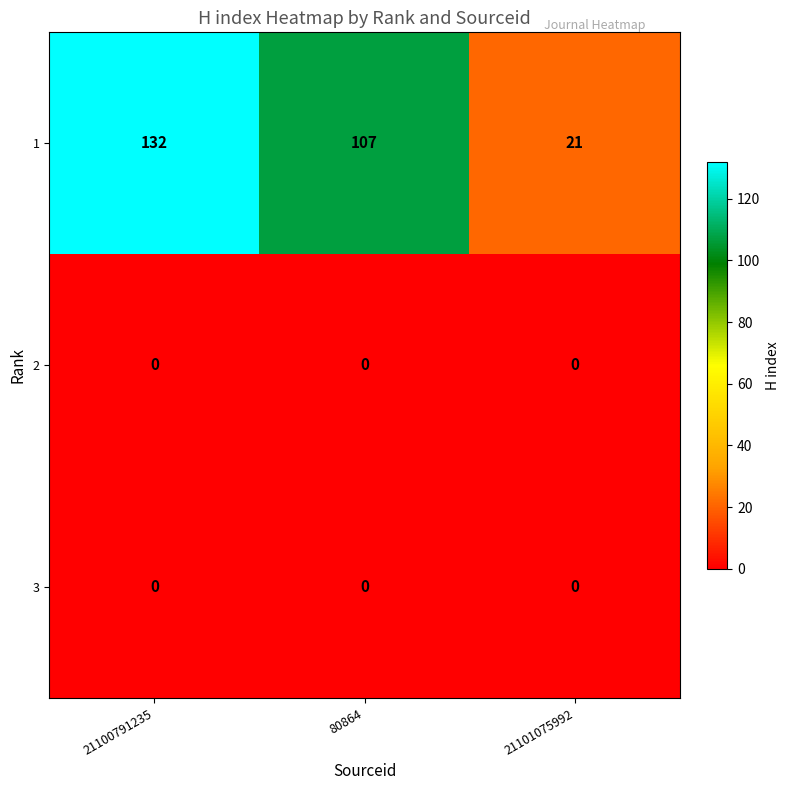

What is the difference between the highest and lowest values at 21100791235?

132